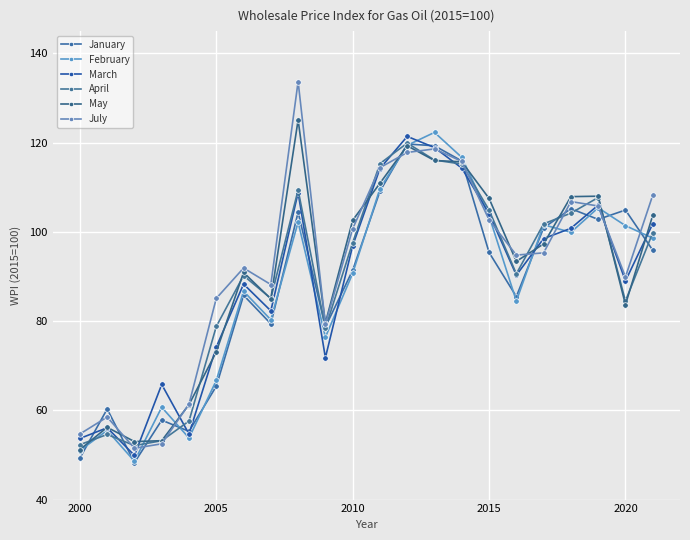

What is the maximum value for April?

119.9